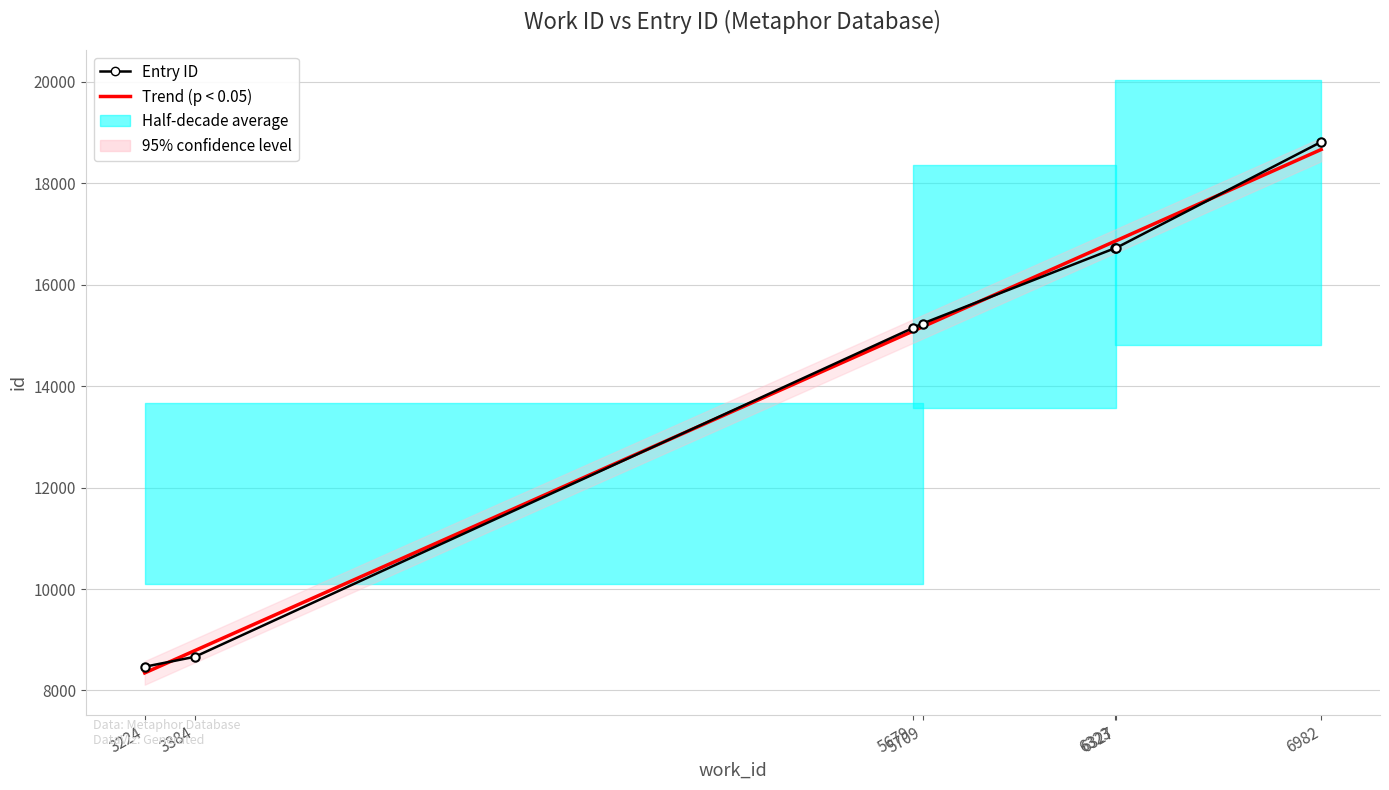

How many lines are shown in the chart?

1